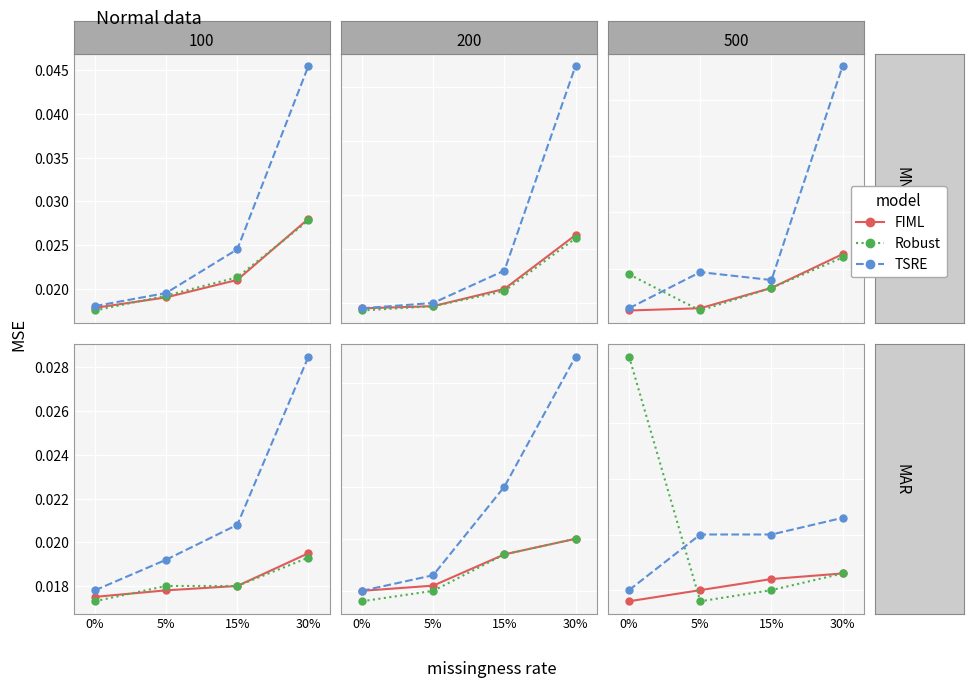

How many interior local valleys does the Robust series have?

1